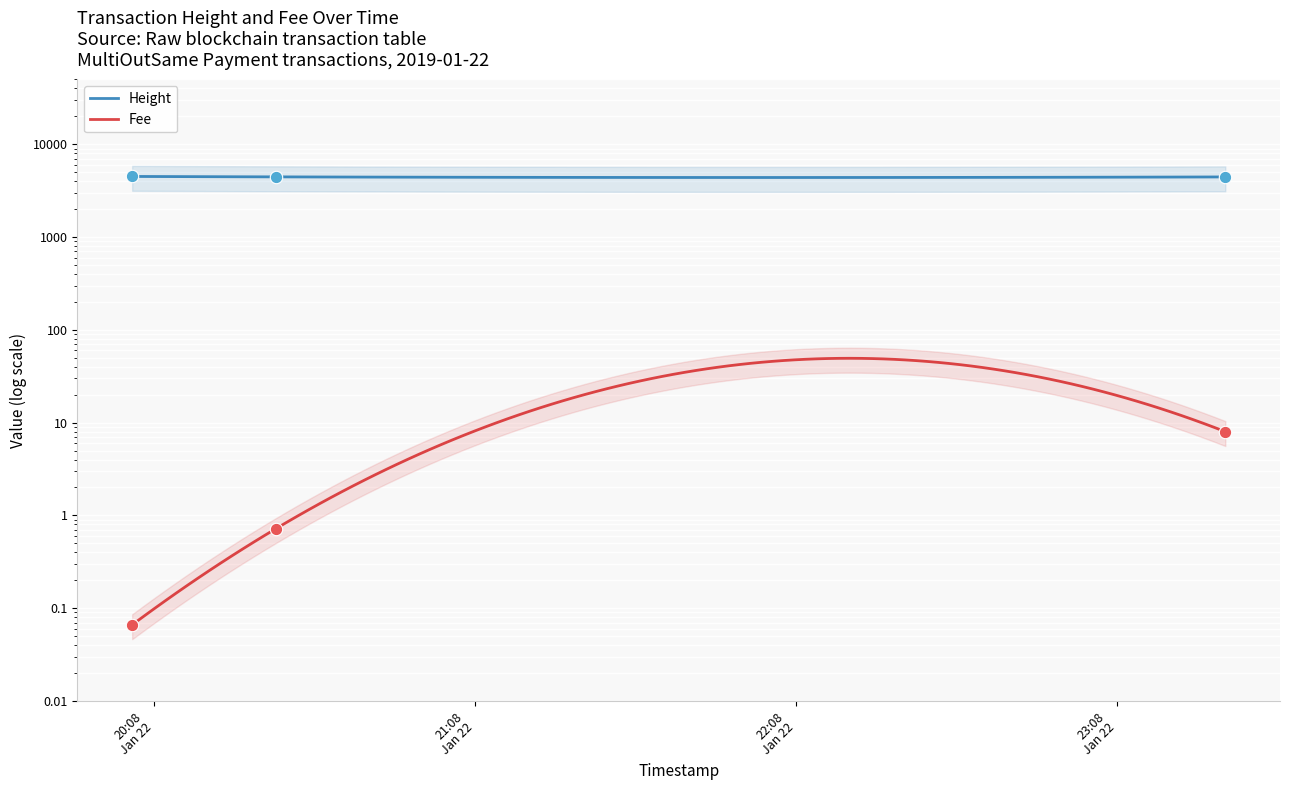

Is the value of Height at 2019-01-22 23:28:14 greater than the value of Fee at 2019-01-22 20:30:46?

Yes